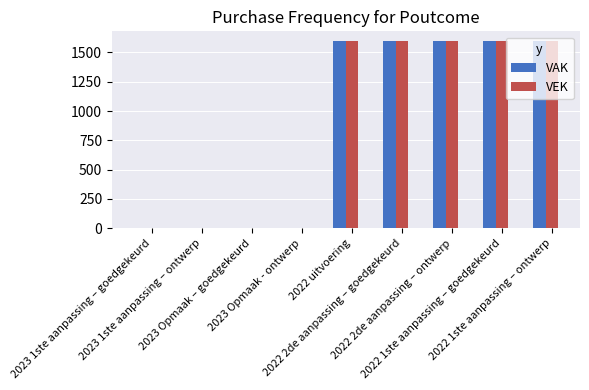

Count the number of data series in this chart.

2